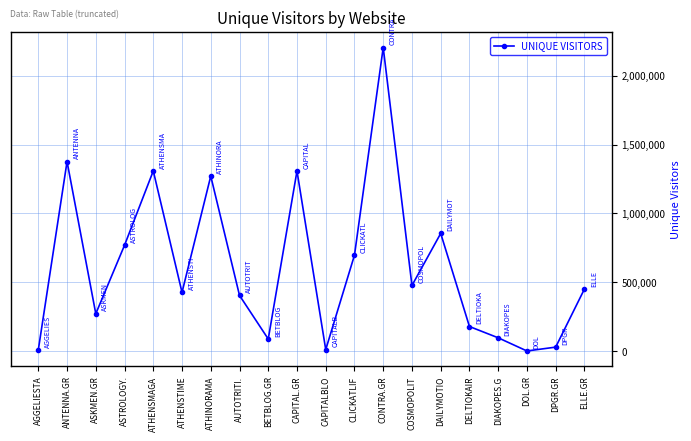

What is the value of the 7th point from the left?

1271075